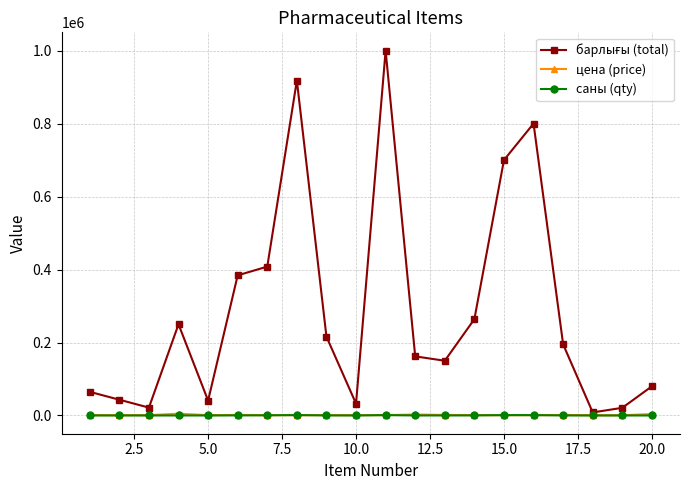

At how many categories does at least one series exceed 687845?

4